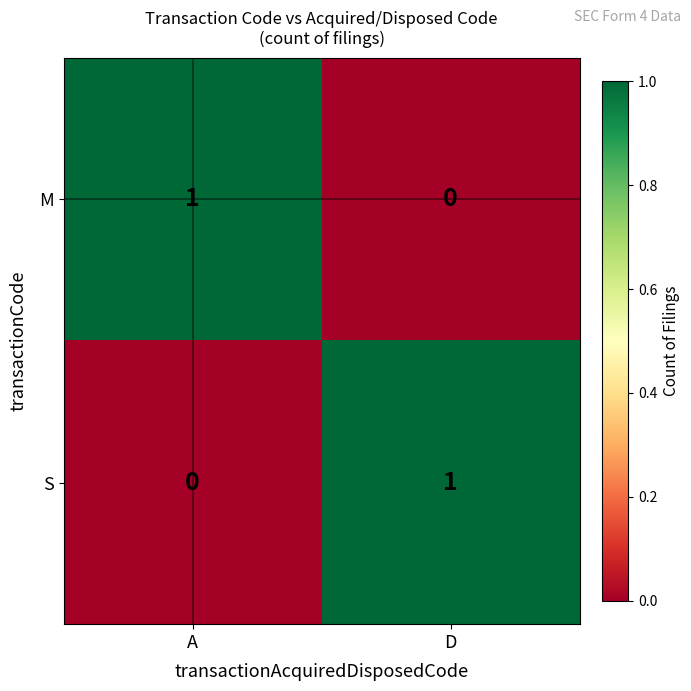

At D, list the series in order from smallest to largest.

M, S